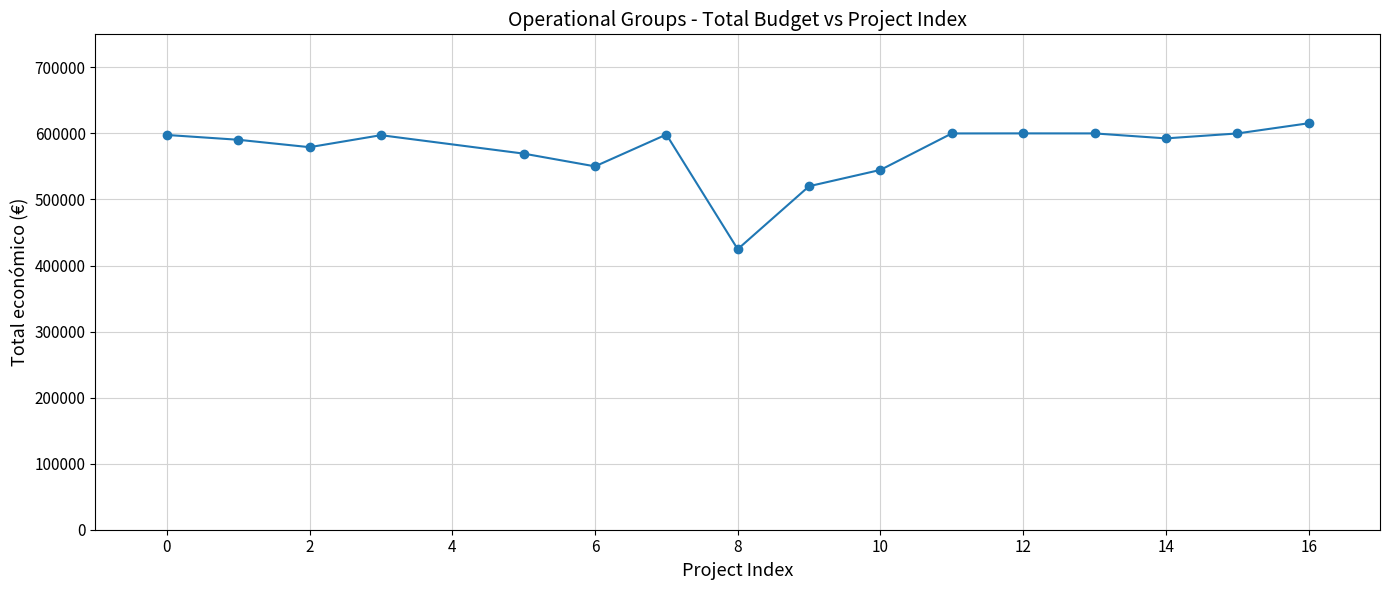

True or false: there are more than 1 points higher than both neighbors.

True